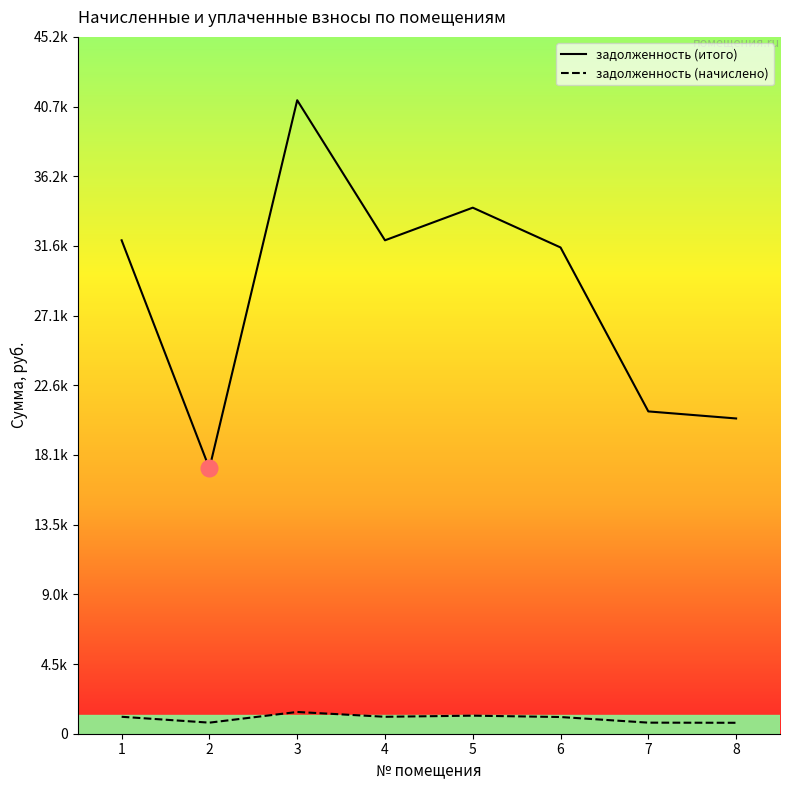

How many distinct data groups are displayed?

2